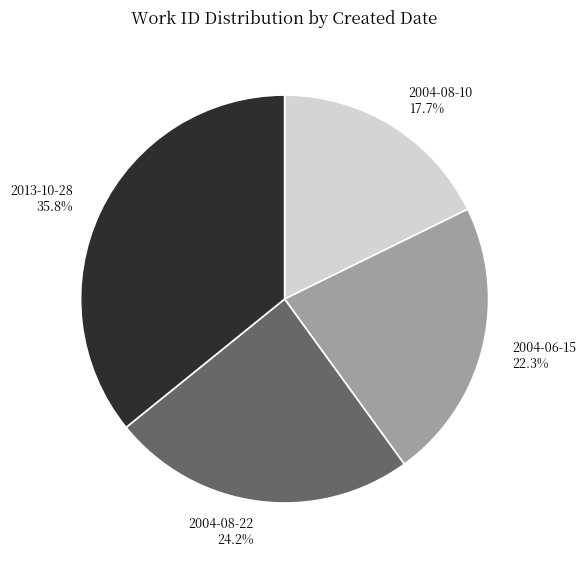

What is the smallest slice in the pie chart?

2004-08-10